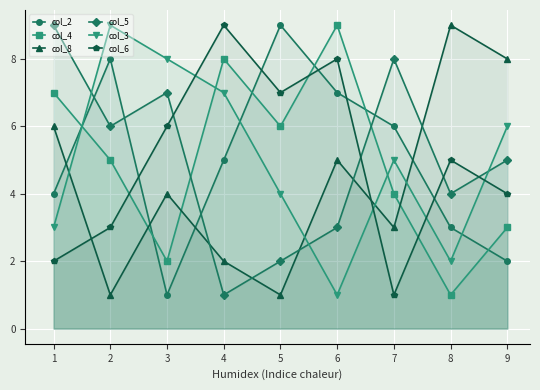

True or false: col_6 and col_2 intersect in this chart.

True